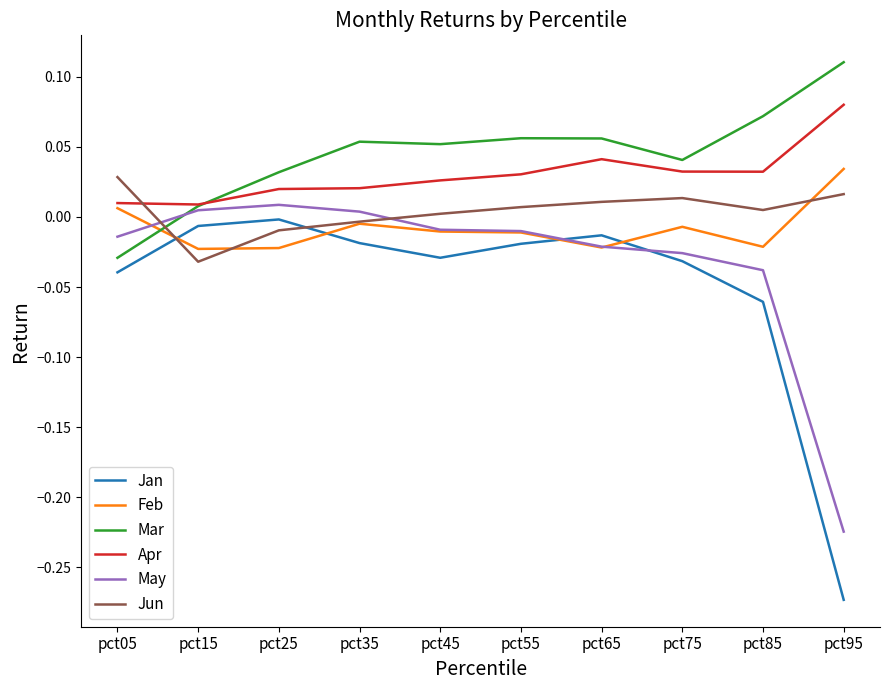

Is it true that Mar equals 0.0 at pct75?

True